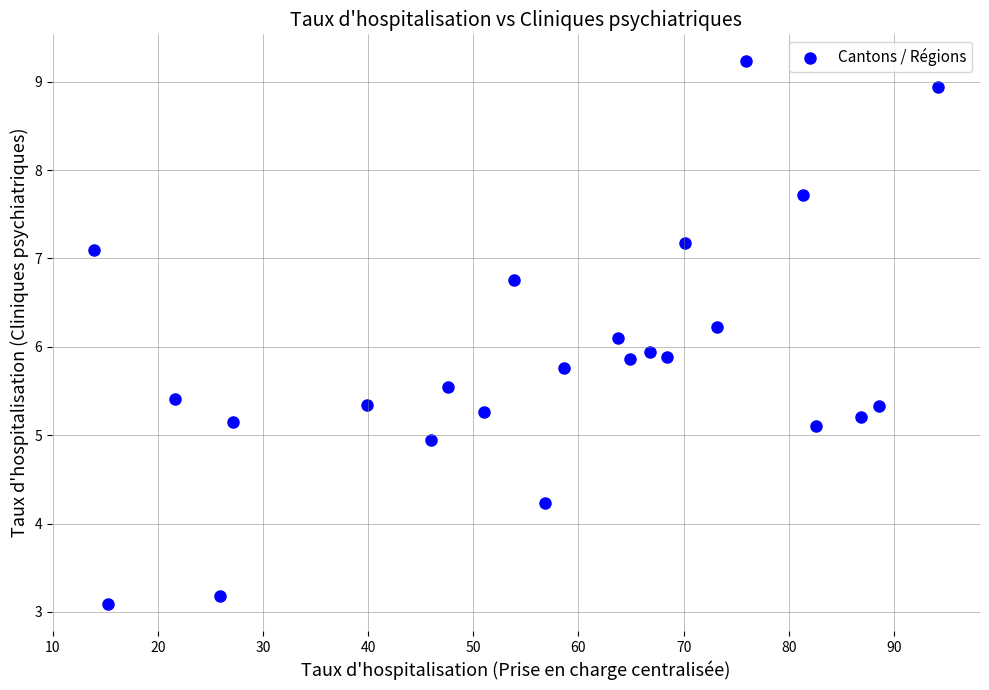

What is the range of Y values (max minus min)?

6.1